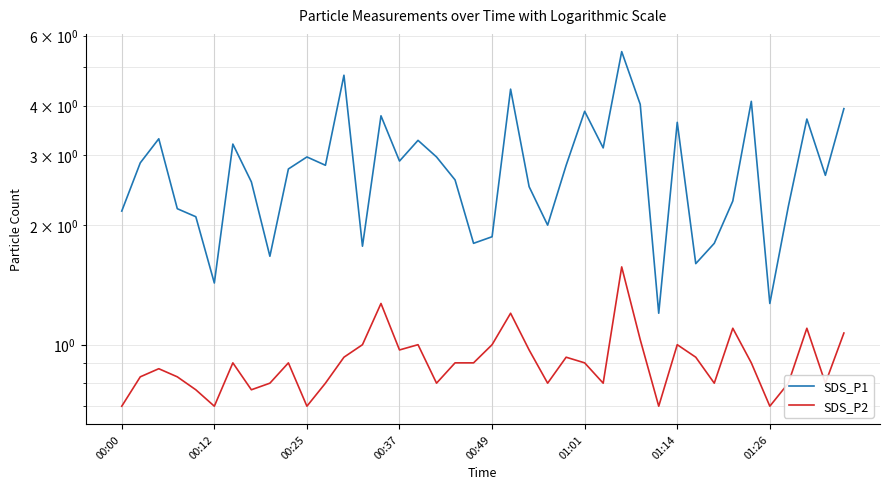

Is it true that SDS_P2 equals 0.4 at 39?

False